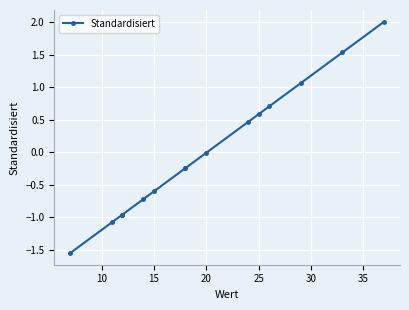

How many data points are above 0?

6